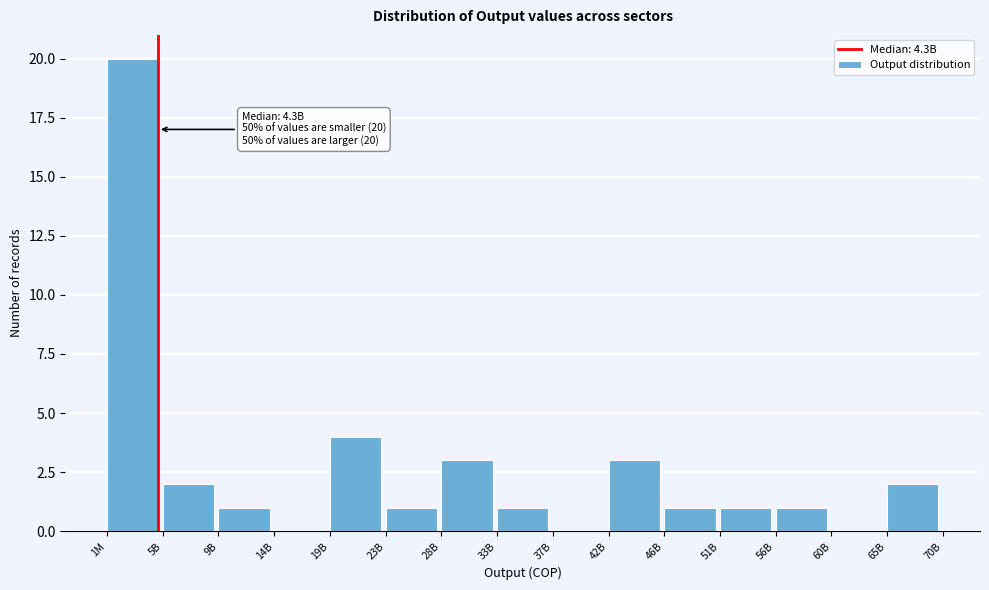

Reading left to right, transcribe all the data shown in this chart.

1M=20	5B=2	9B=1	14B=0	19B=4	23B=1	28B=3	33B=1	37B=0	42B=3	46B=1	51B=1	56B=1	60B=0	65B=2